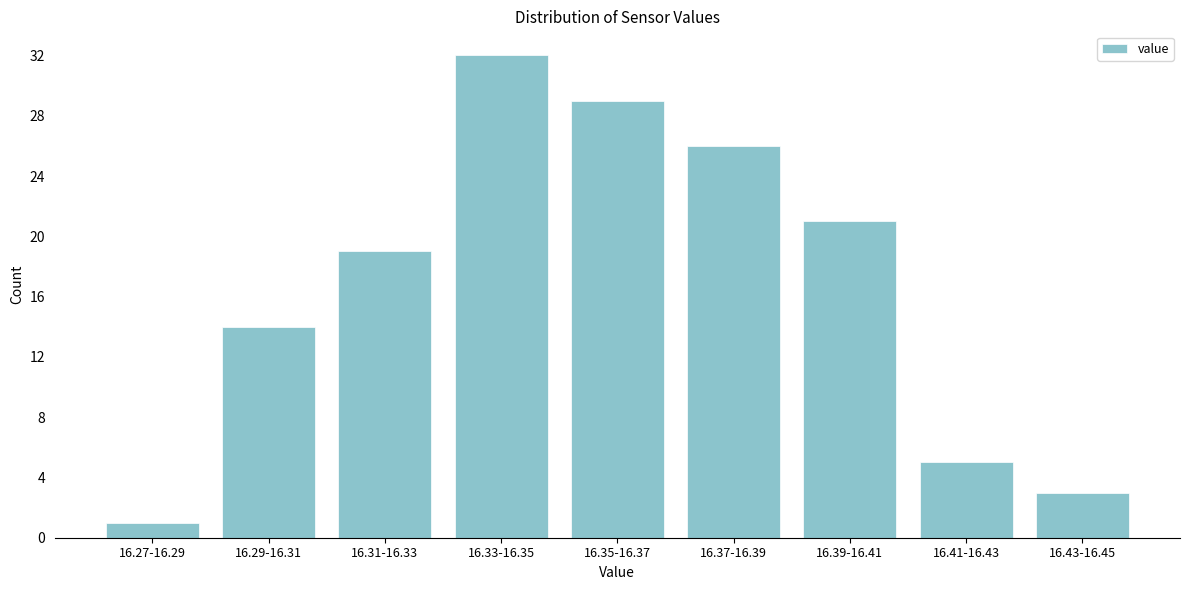

Reading left to right, transcribe all the data shown in this chart.

16.27-16.29=1	16.29-16.31=14	16.31-16.33=19	16.33-16.35=32	16.35-16.37=29	16.37-16.39=26	16.39-16.41=21	16.41-16.43=5	16.43-16.45=3